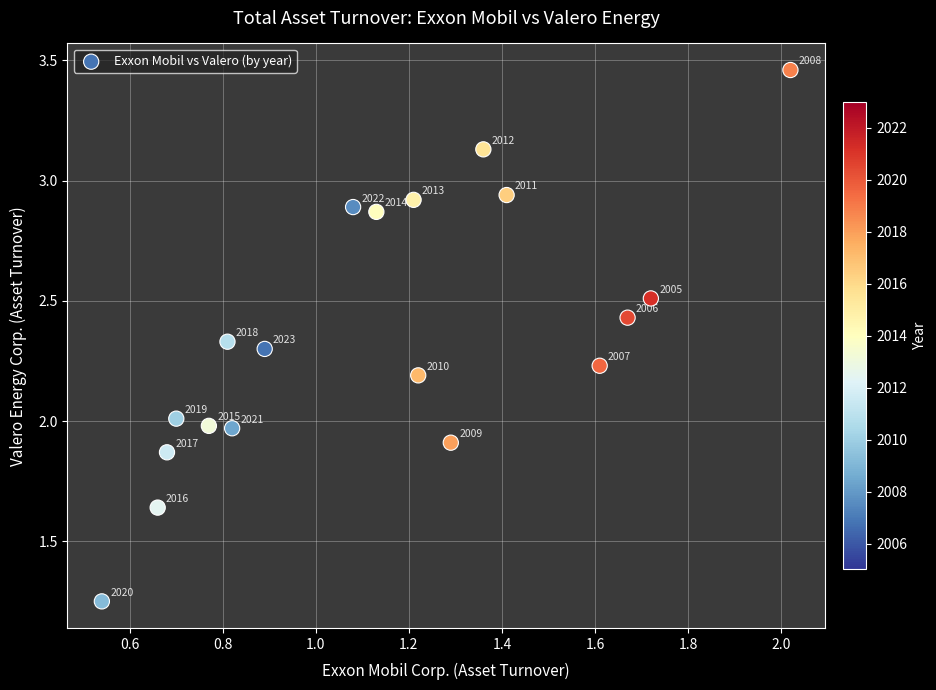

What is the range of X values (max minus min)?

1.5